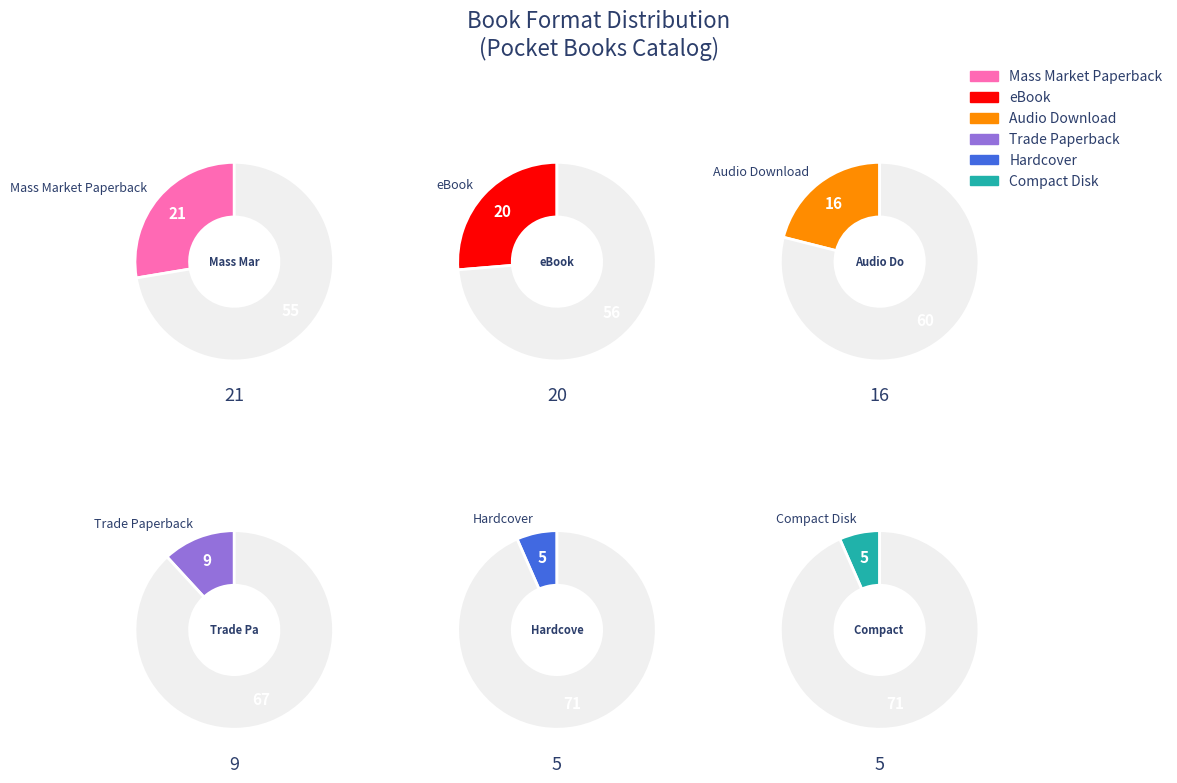

Is there any slice that represents more than half of the pie?

No